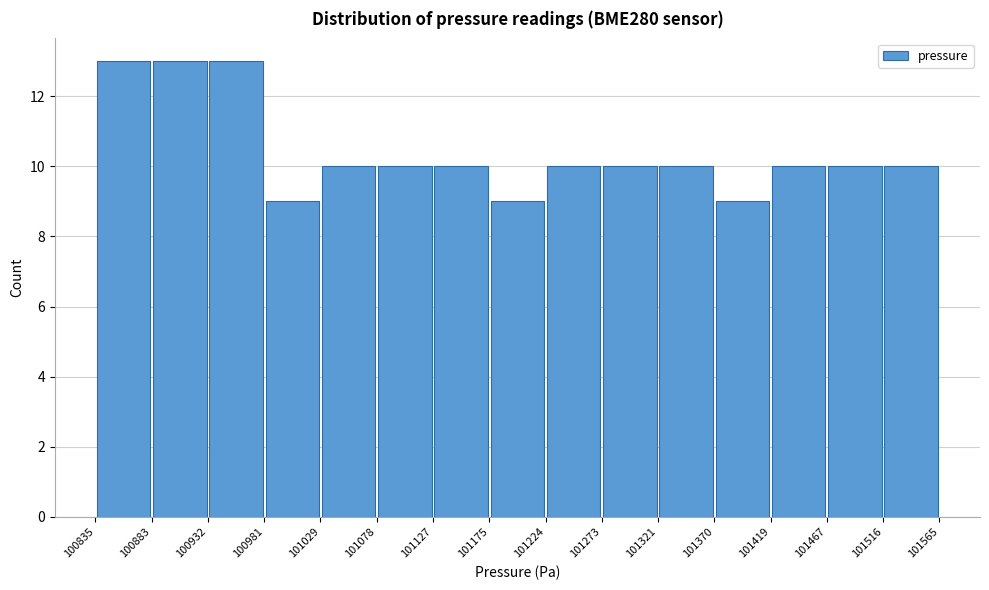

Reading left to right, list every bar in this chart as the range it spans on the x-axis followed by its height. The values are not printed on the chart, so give them approximately, as read against the axis.

100835 to 100883: 13
100883 to 100932: 13
100932 to 100981: 13
100981 to 101029: 9
101029 to 101078: 10
101078 to 101127: 10
101127 to 101175: 10
101175 to 101224: 9
101224 to 101273: 10
101273 to 101321: 10
101321 to 101370: 10
101370 to 101419: 9
101419 to 101467: 10
101467 to 101516: 10
101516 to 101565: 10